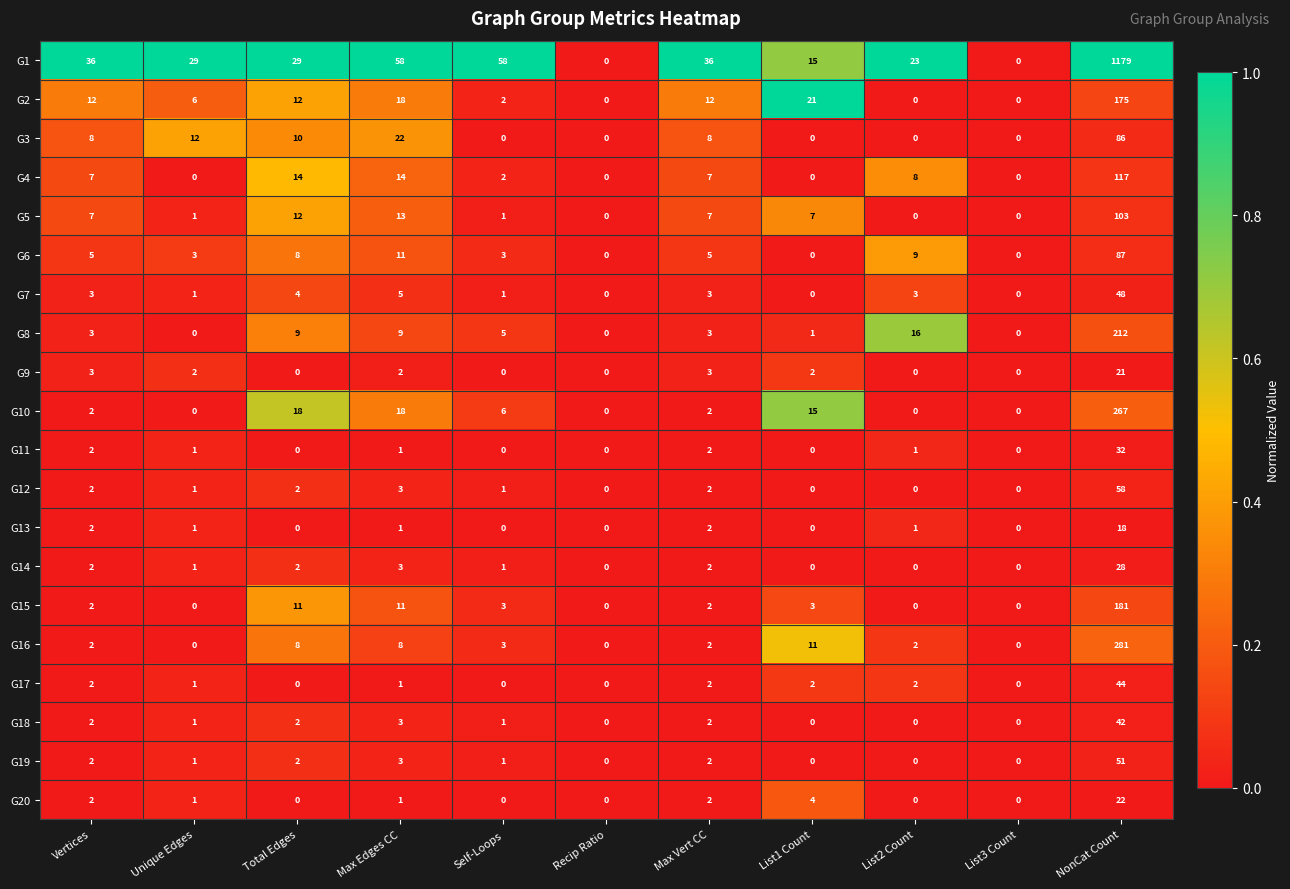

How many categories are shown in the chart?

11